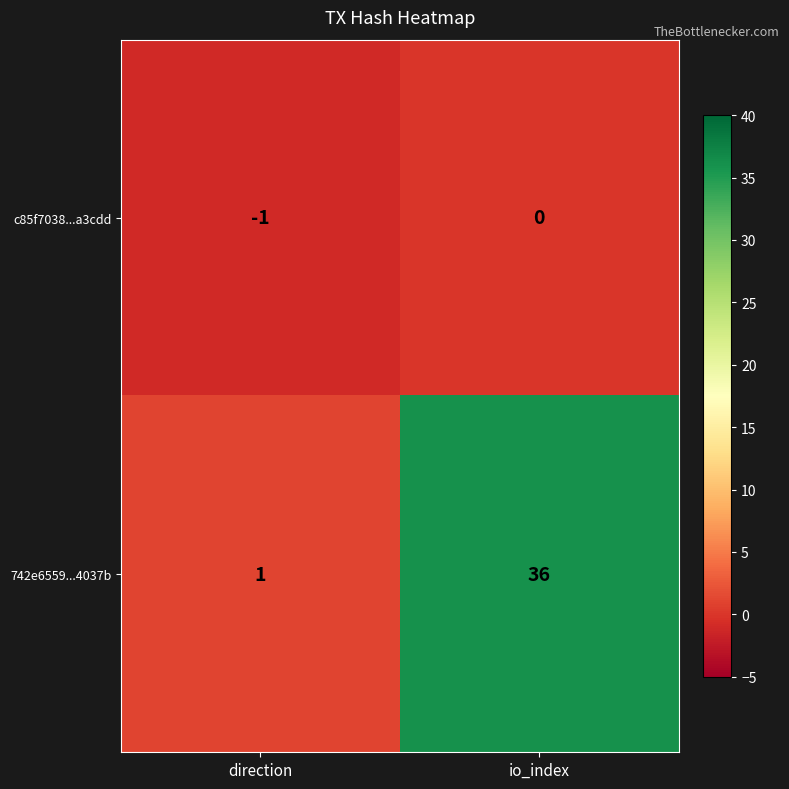

Rank the series by their average value, from highest to lowest.

742e6559...4037b, c85f7038...a3cdd